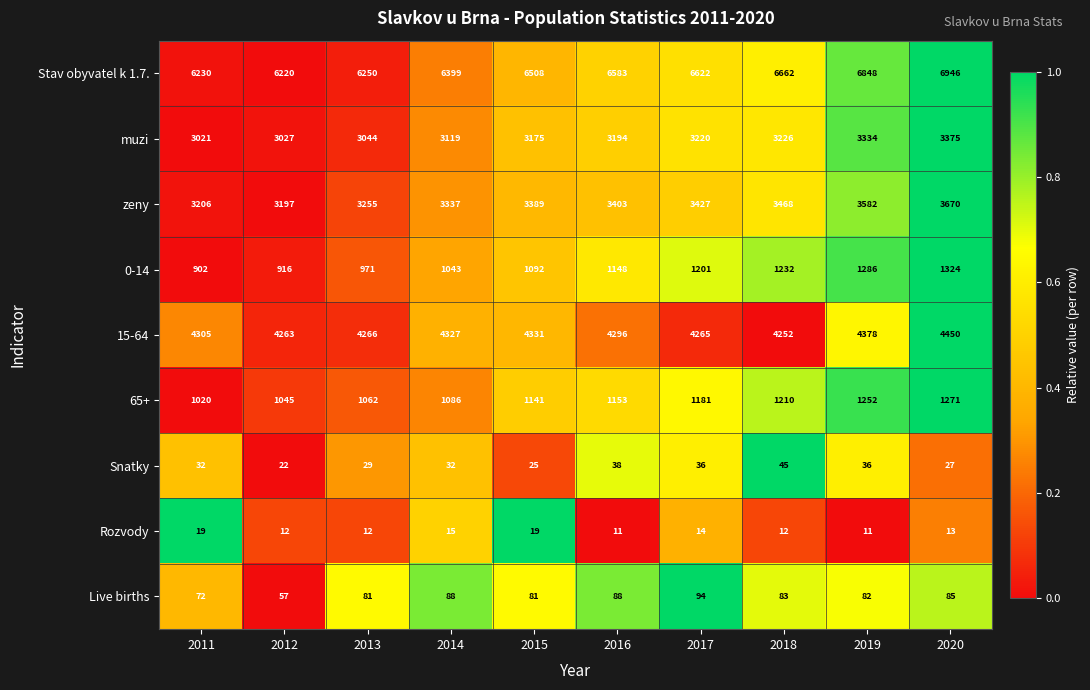

Rank the series at 2013 from lowest to highest value.

Rozvody, Snatky, Live births, 0-14, 65+, muzi, zeny, 15-64, Stav obyvatel k 1.7.